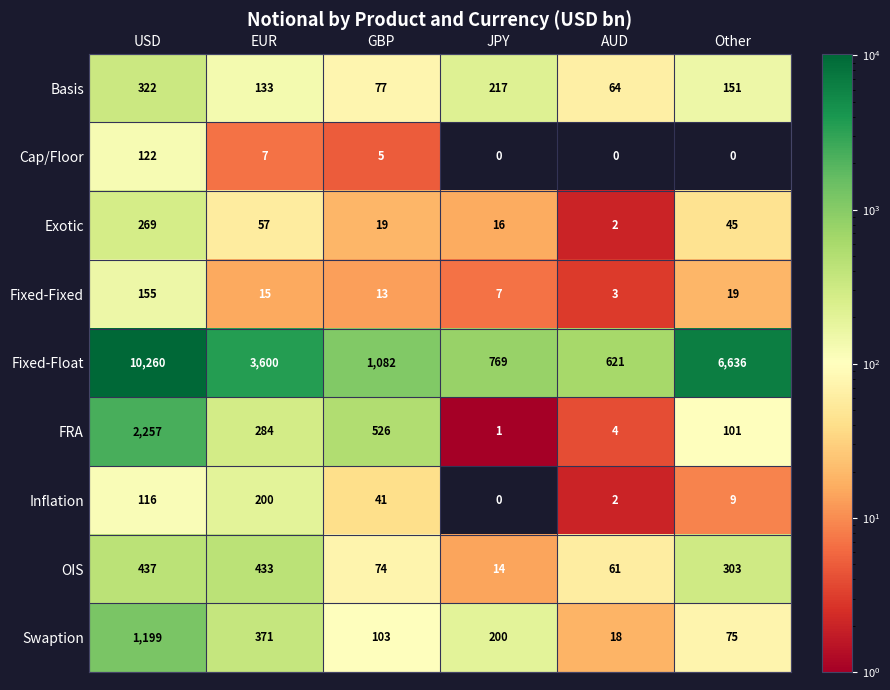

How many values in the Swaption series are below 200?

3